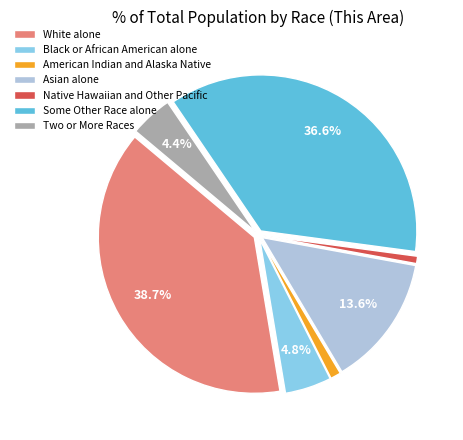

To the nearest percent, what percentage of the pie is Asian alone?

14%